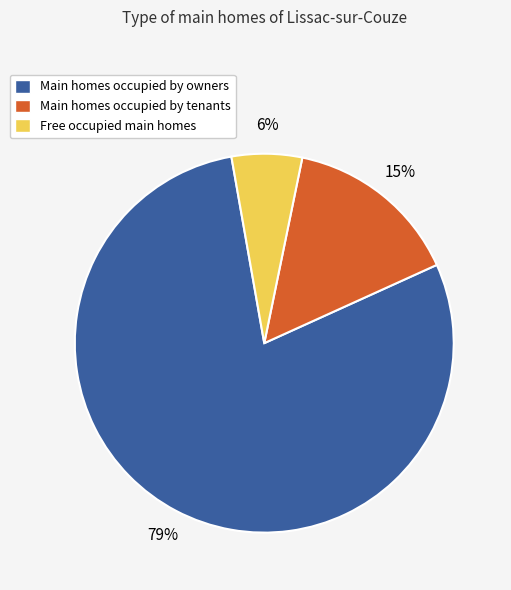

How many segments does this pie chart have?

3